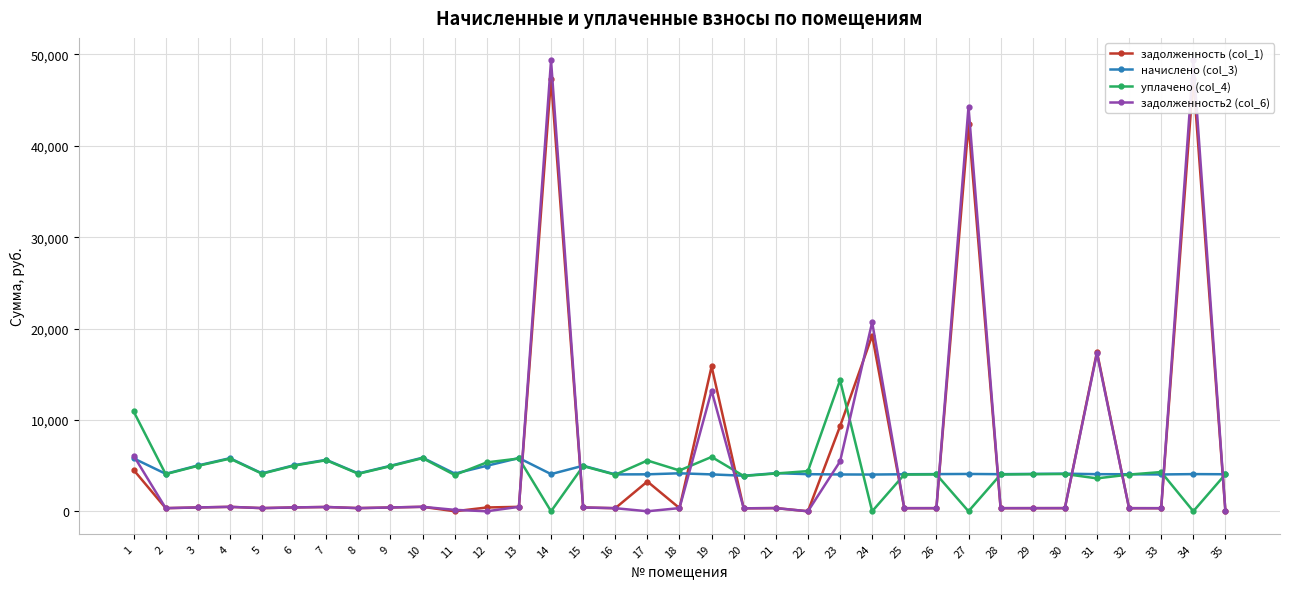

Reading left to right, transcribe all the data shown in this chart.

задолженность (col_1): 1=4529.7	2=341.7	3=417.6	4=484.2	5=345.6	6=420.2	7=469.5	8=345.0	9=414.9	10=488.8	11=0.0	12=414.9	13=485.5	14=47365.5	15=415.6	16=336.3	17=3258.3	18=346.3	19=15849.5	20=324.3	21=347.6	22=0.1	23=9302.4	24=19230.0	25=337.7	26=339.0	27=42373.4	28=338.3	29=341.0	30=343.0	31=17449.8	32=337.7	33=335.7	34=47365.5	35=0.0
начислено (col_3): 1=5794.2	2=4099.9	3=5011.0	4=5810.2	5=4147.8	6=5043.0	7=5634.4	8=4139.9	9=4979.0	10=5866.1	11=4123.9	12=4979.0	13=5826.1	14=4067.9	15=4987.0	16=4036.0	17=4044.0	18=4155.8	19=4036.0	20=3892.1	21=4171.8	22=4060.0	23=4027.9	24=4020.0	25=4051.9	26=4067.9	27=4084.0	28=4060.0	29=4091.9	30=4115.9	31=4060.0	32=4051.9	33=4027.9	34=4067.9	35=4051.9
уплачено (col_4): 1=10937.2	2=4065.0	3=4968.3	4=5760.2	5=4112.5	6=5000.1	7=5586.4	8=4104.6	9=4936.7	10=5816.2	11=3969.8	12=5351.6	13=5776.6	14=0.0	15=4944.5	16=4001.6	17=5556.9	18=4466.8	19=5947.1	20=3859.0	21=4136.3	22=4394.6	23=14344.0	24=0.0	25=4017.4	26=4033.3	27=0.0	28=4025.4	29=4057.1	30=4080.9	31=3600.0	32=4017.4	33=4295.0	34=0.0	35=4050.0
задолженность2 (col_6): 1=6094.3	2=341.7	3=417.6	4=484.2	5=345.6	6=420.2	7=469.5	8=345.0	9=414.9	10=488.8	11=154.1	12=0.0	13=485.5	14=49346.6	15=415.8	16=336.3	17=0.0	18=346.3	19=13198.7	20=324.3	21=347.6	22=0.0	23=5455.3	24=20688.5	25=337.7	26=339.0	27=44276.4	28=338.3	29=341.0	30=343.0	31=17289.1	32=337.7	33=335.7	34=49346.6	35=0.0